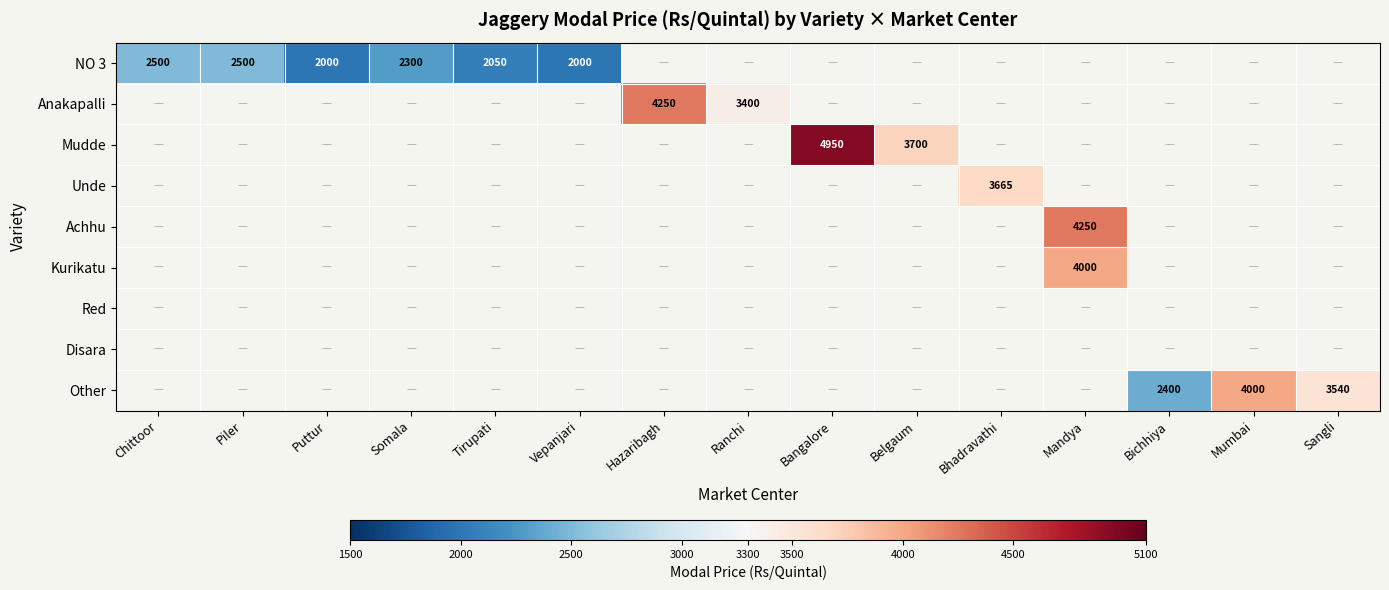

At how many categories does at least one series exceed 4907?

1